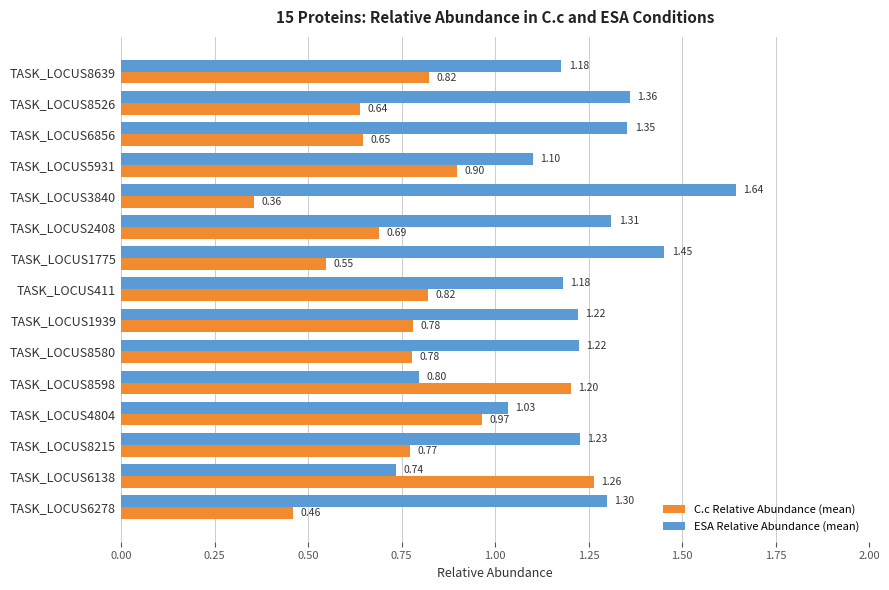

At which label does C.c Relative Abundance (mean) reach its minimum?

TASK_LOCUS3840